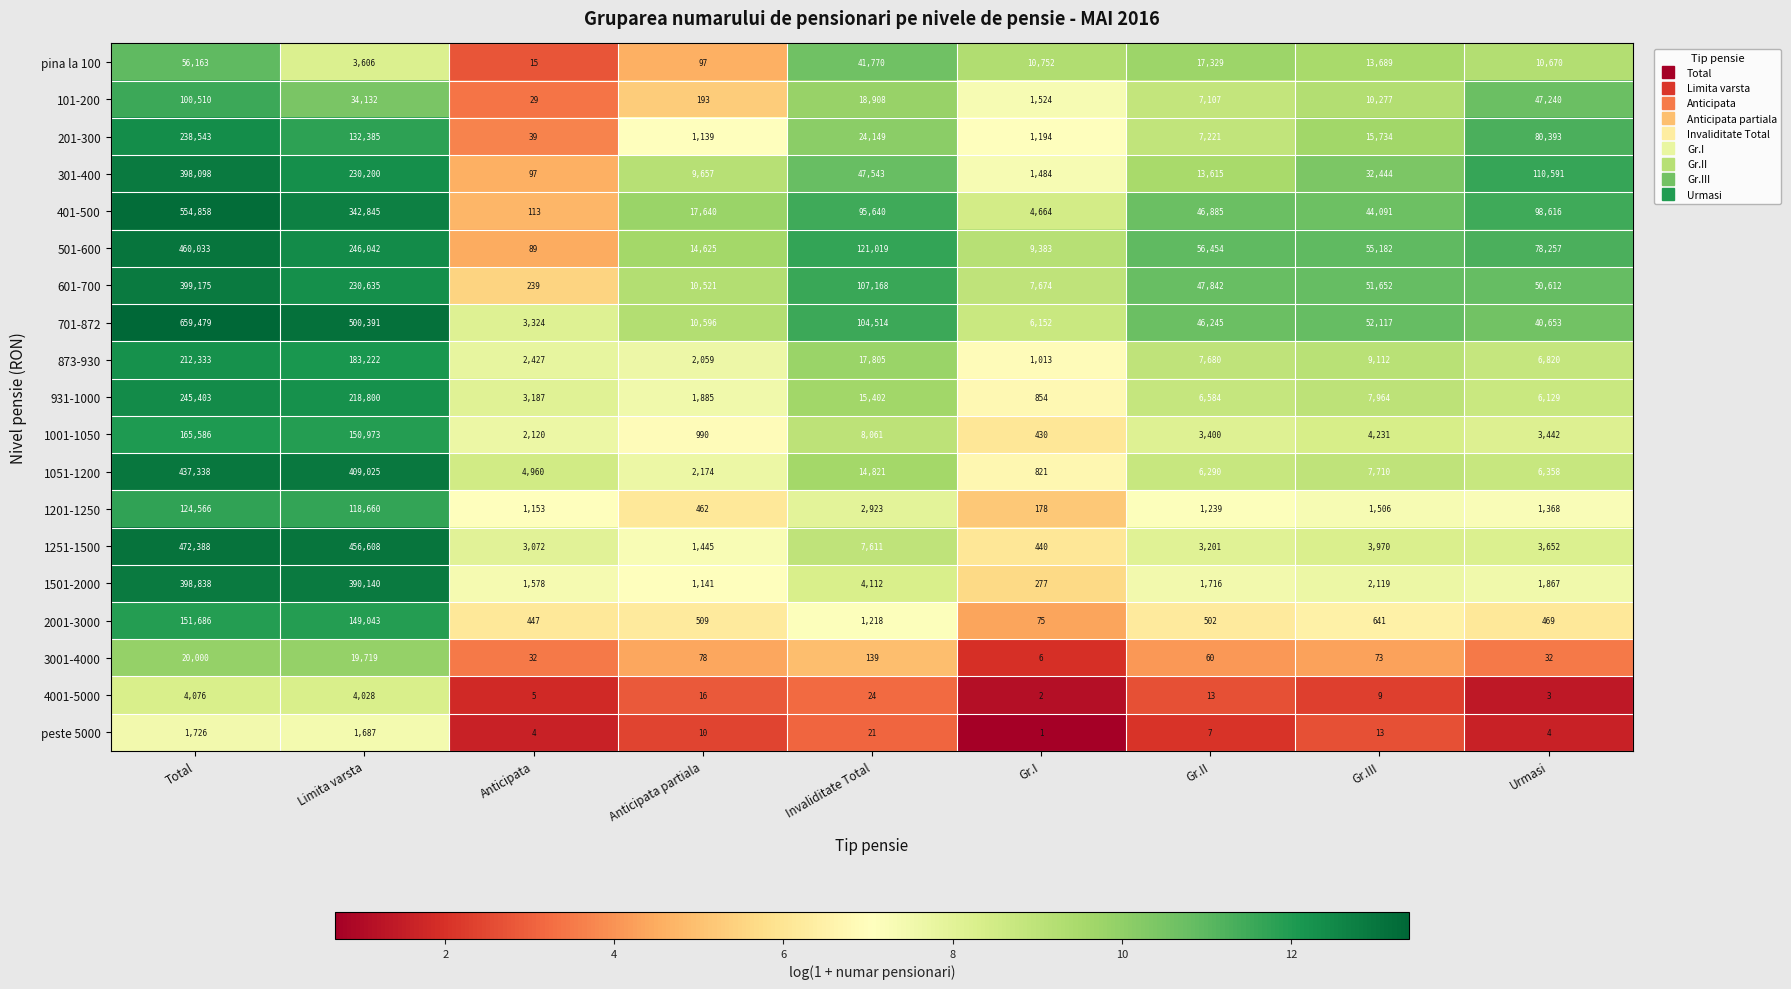

What is the sum of the 873-930 values at Total and Anticipata partiala?

214392